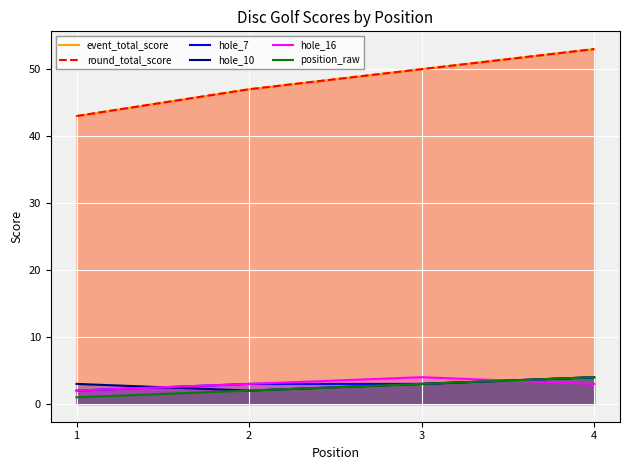

True or false: round_total_score and hole_10 intersect in this chart.

False